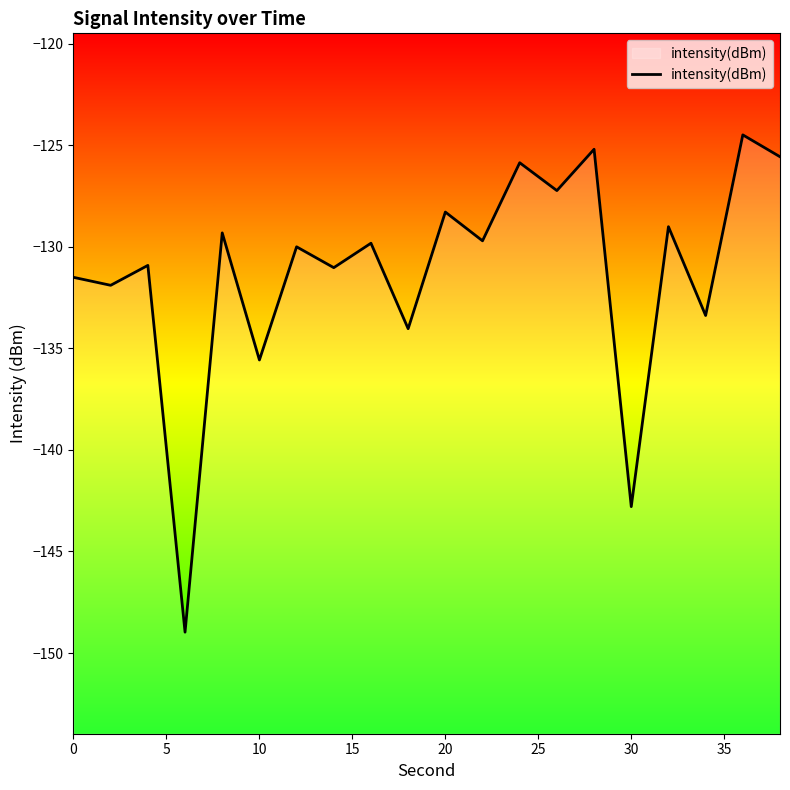

At which label is the value closest to -136?

10